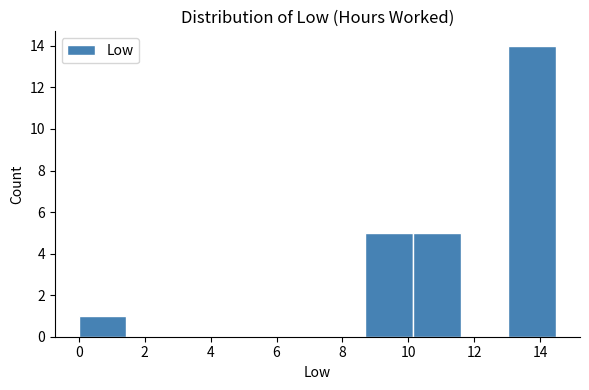

Reading left to right, transcribe this chart: for each bar, give the range it covers on the x-axis and its height. Neither the bar edges nor the heights are printed on the chart, so give them approximately, as read against the axes.

0.0 to 1.4: 1
1.4 to 2.8: 0
2.8 to 4.4: 0
4.4 to 5.8: 0
5.8 to 7.2: 0
7.2 to 8.6: 0
8.6 to 10.2: 5
10.2 to 11.6: 5
11.6 to 13.0: 0
13.0 to 14.4: 14